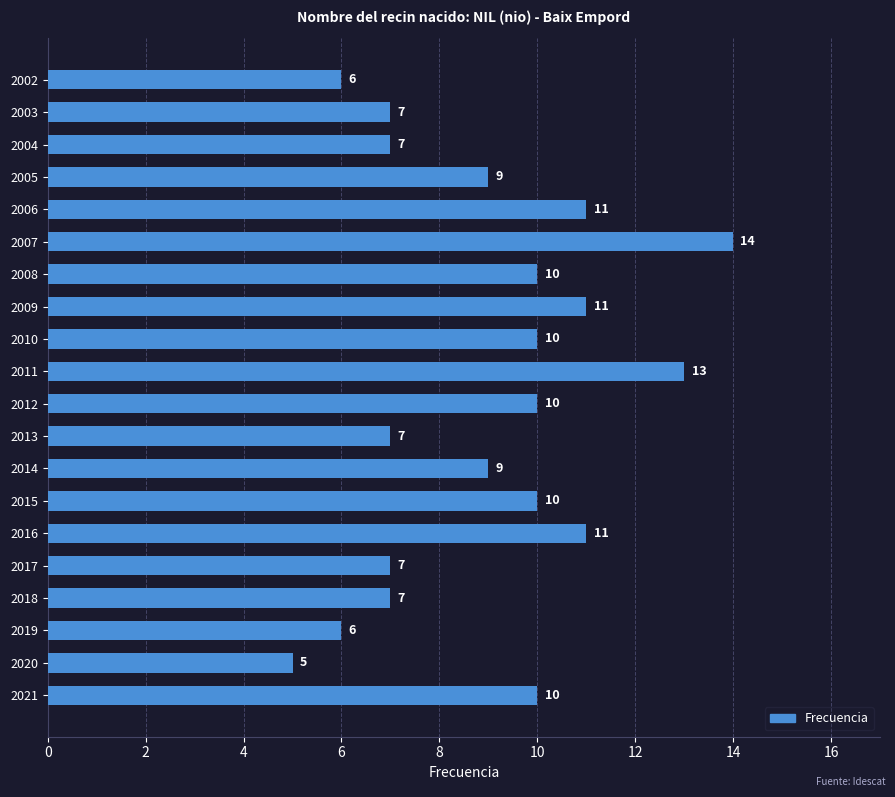

Approximately how many times larger is the value at 2015 compared to 2005?

1.1